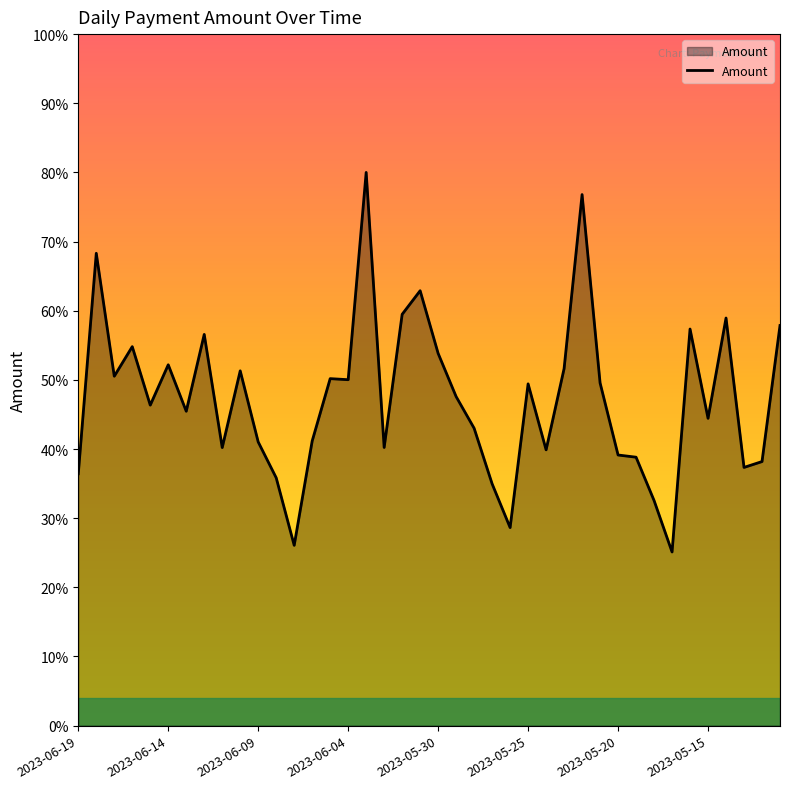

How many interior local valleys (lower than both neighbors) does the data have?

12